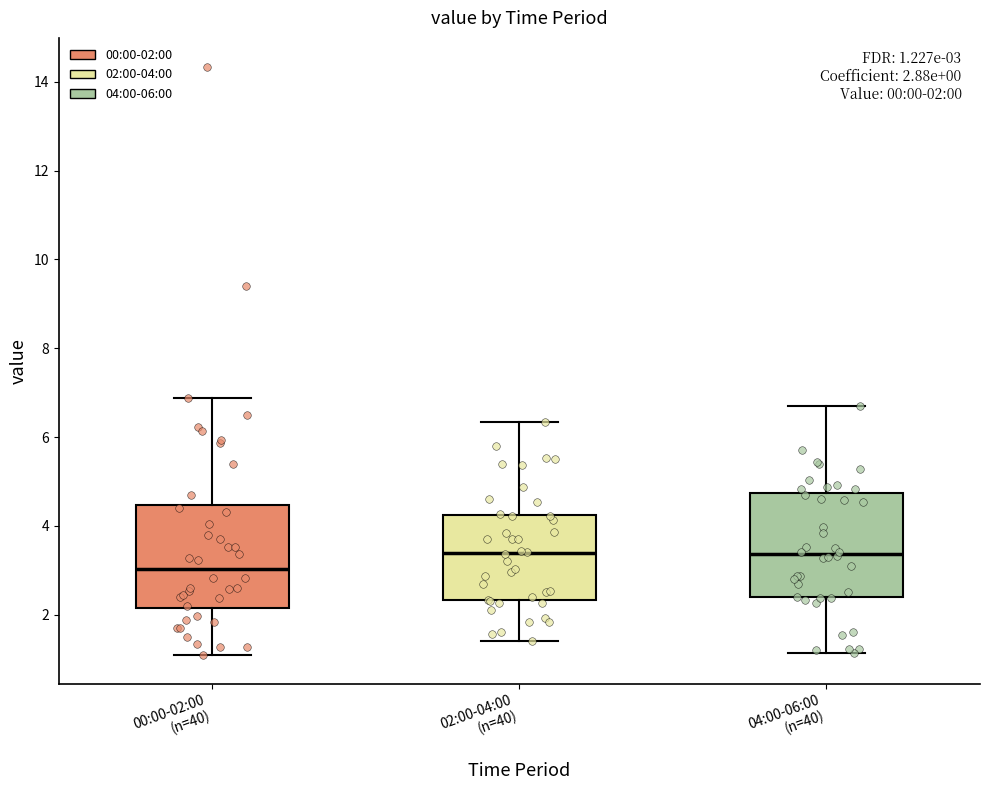

Which box has the lowest median line?

00:00-02:00 (n=40)